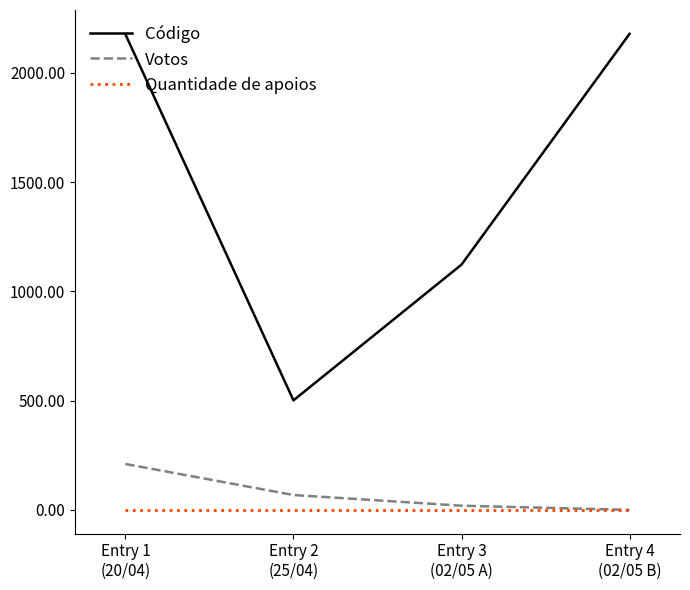

How many values in the Código series are below 2176?

2